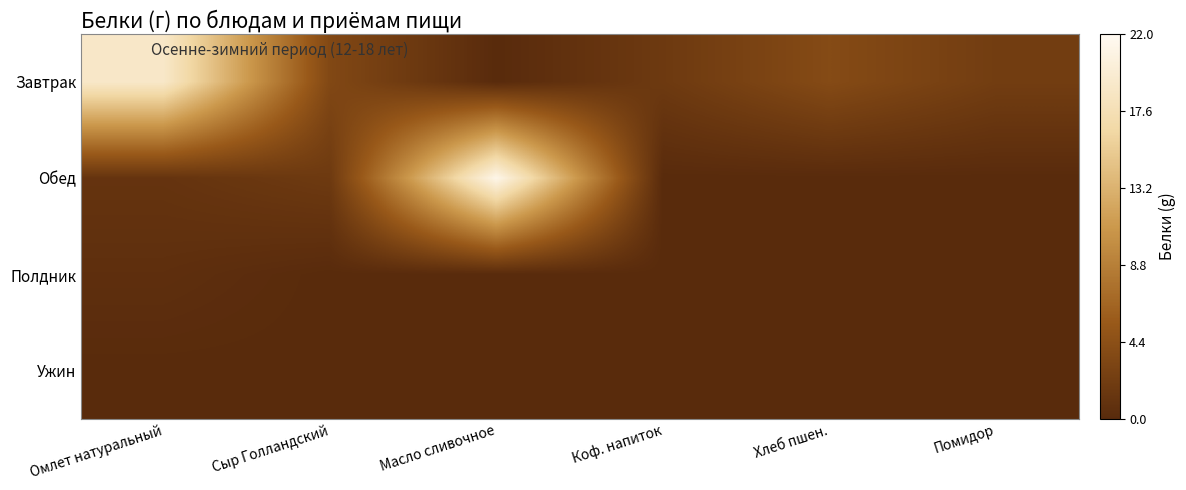

Between Масло сливочное and Хлеб пшен., which series saw the biggest shift?

Обед